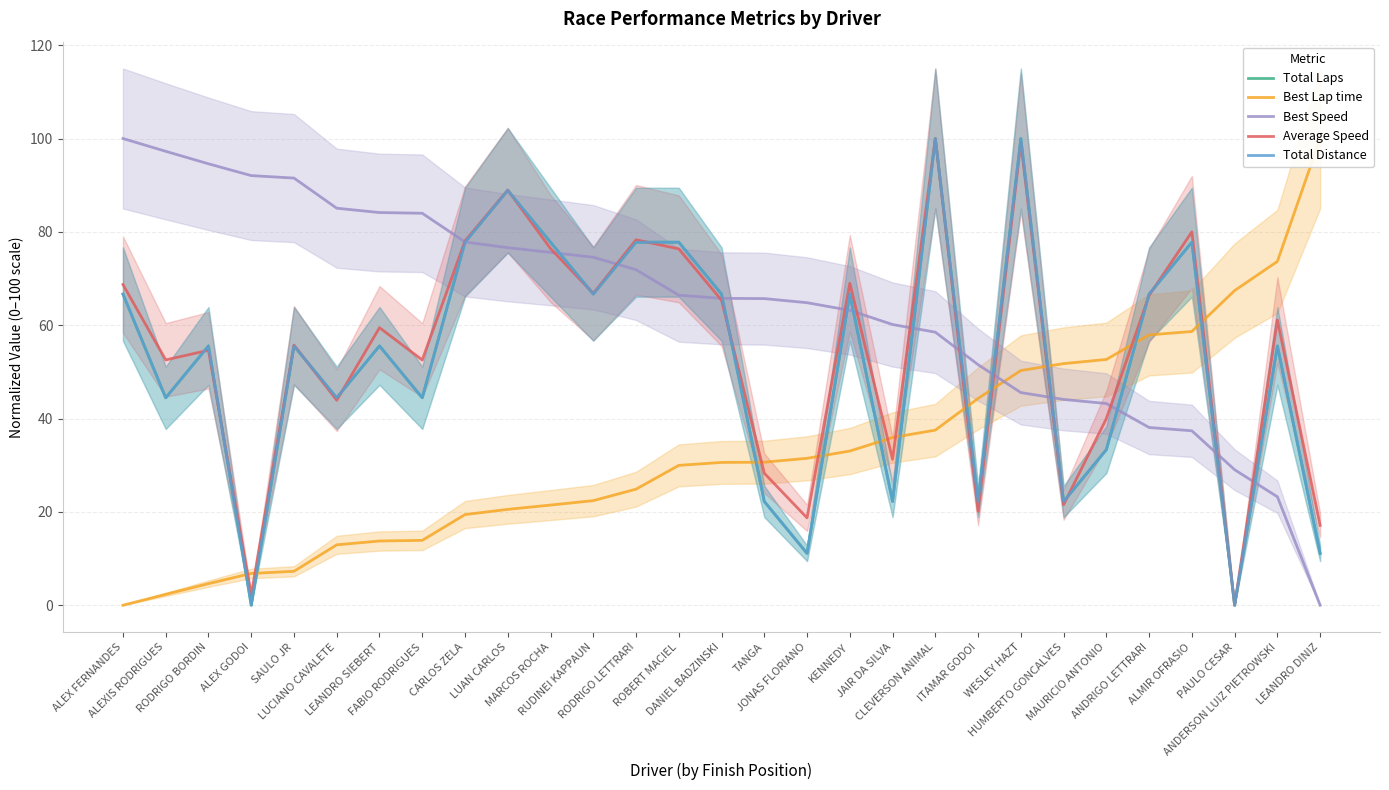

Between ALEX GODOI and RODRIGO LETTRARI, which series saw the biggest shift?

Total Laps